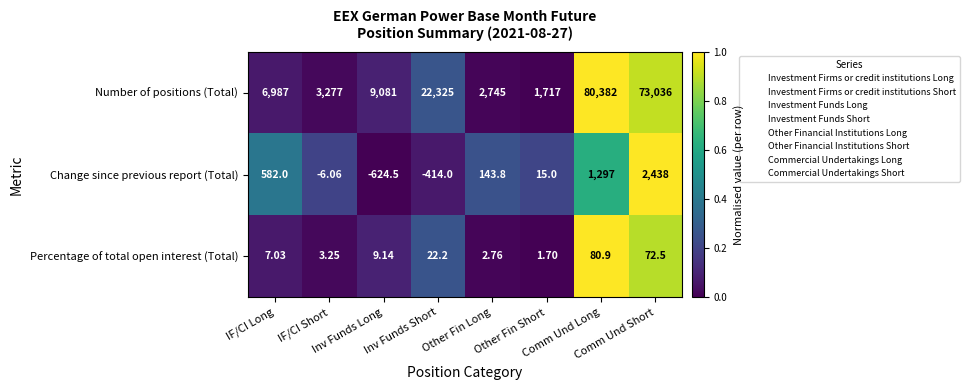

How many categories are shown in the chart?

8